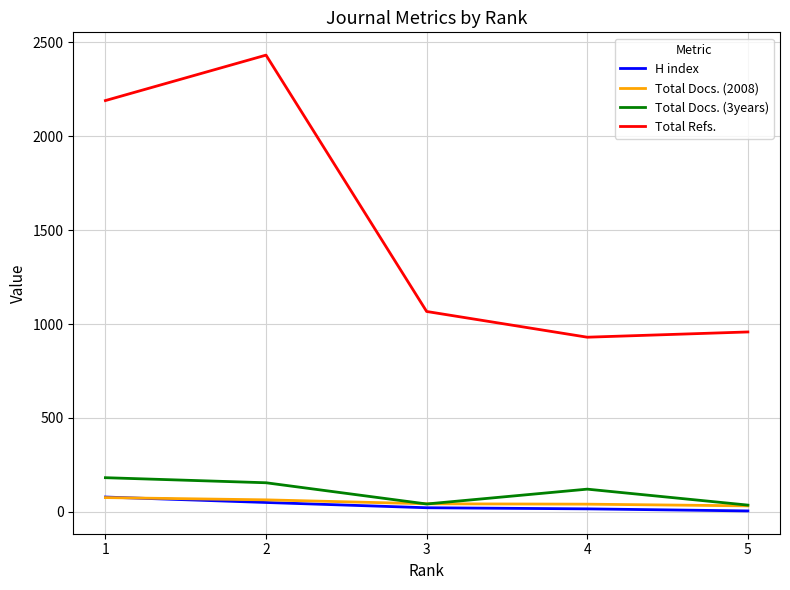

True or false: Total Docs. (3years) and Total Refs. intersect in this chart.

False